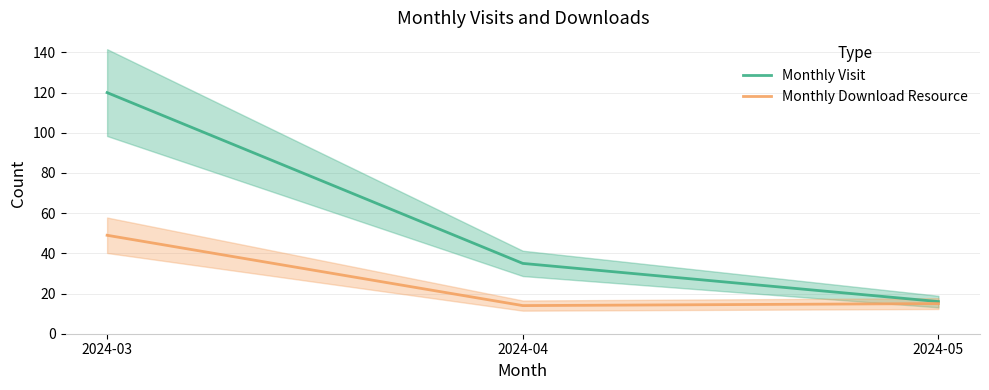

What is the difference between the Monthly Visit values at 2024-05 and 2024-04?

19